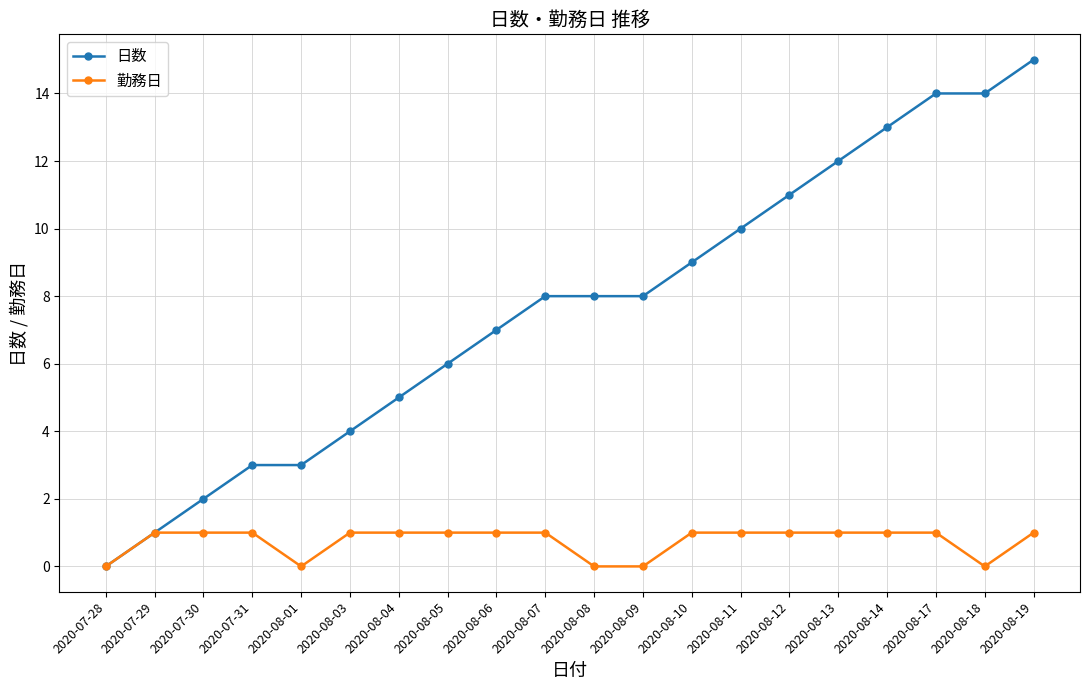

Is the value of 勤務日 at 2020-08-14 greater than the value of 日数 at 2020-08-19?

No